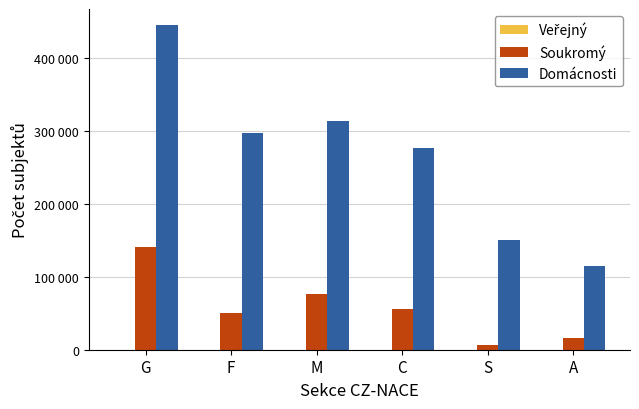

At how many categories does at least one series exceed 79064?

6